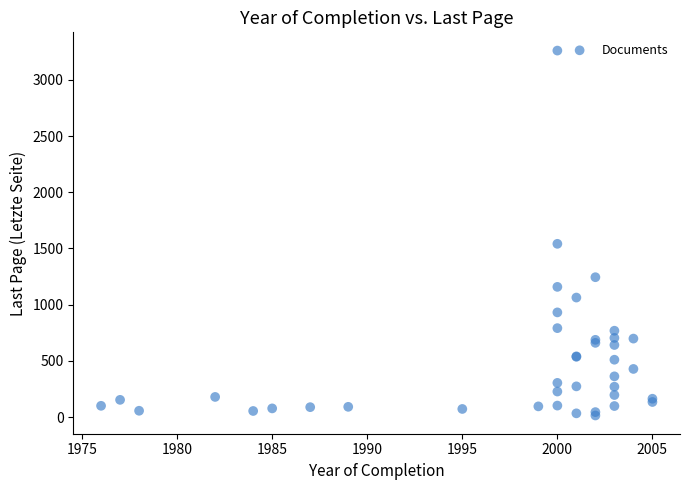

What Y value in the scatter plot is closest to 1637?

1541